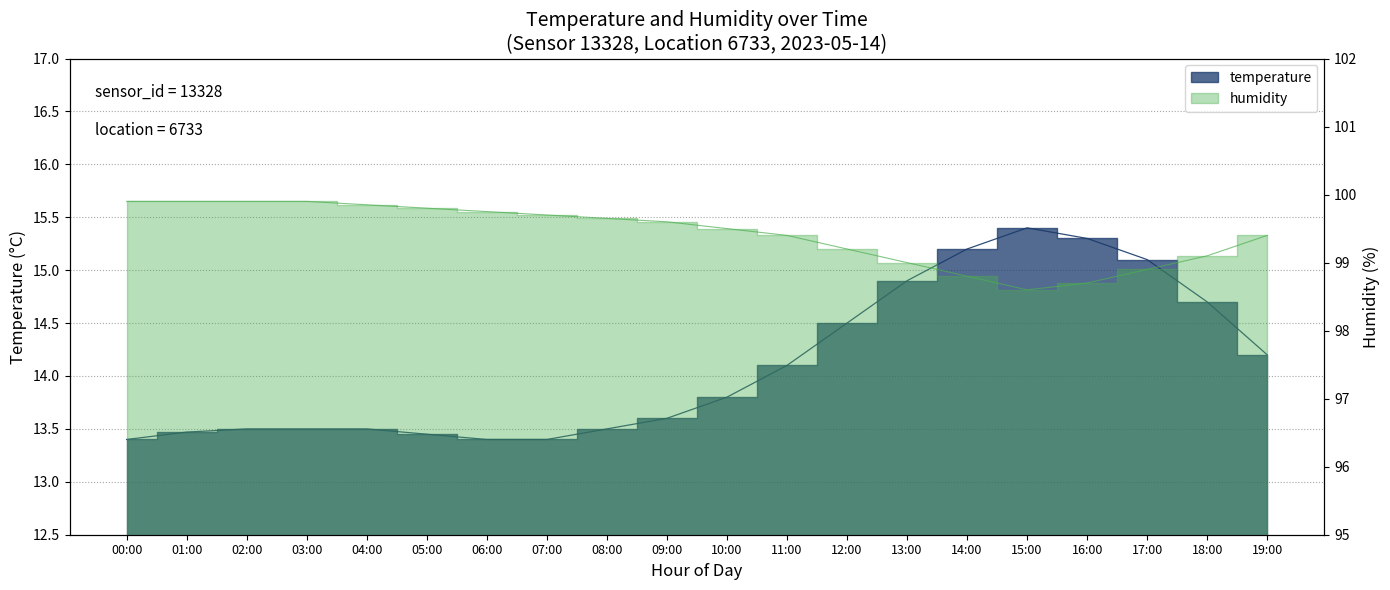

How many lines are shown in the chart?

2